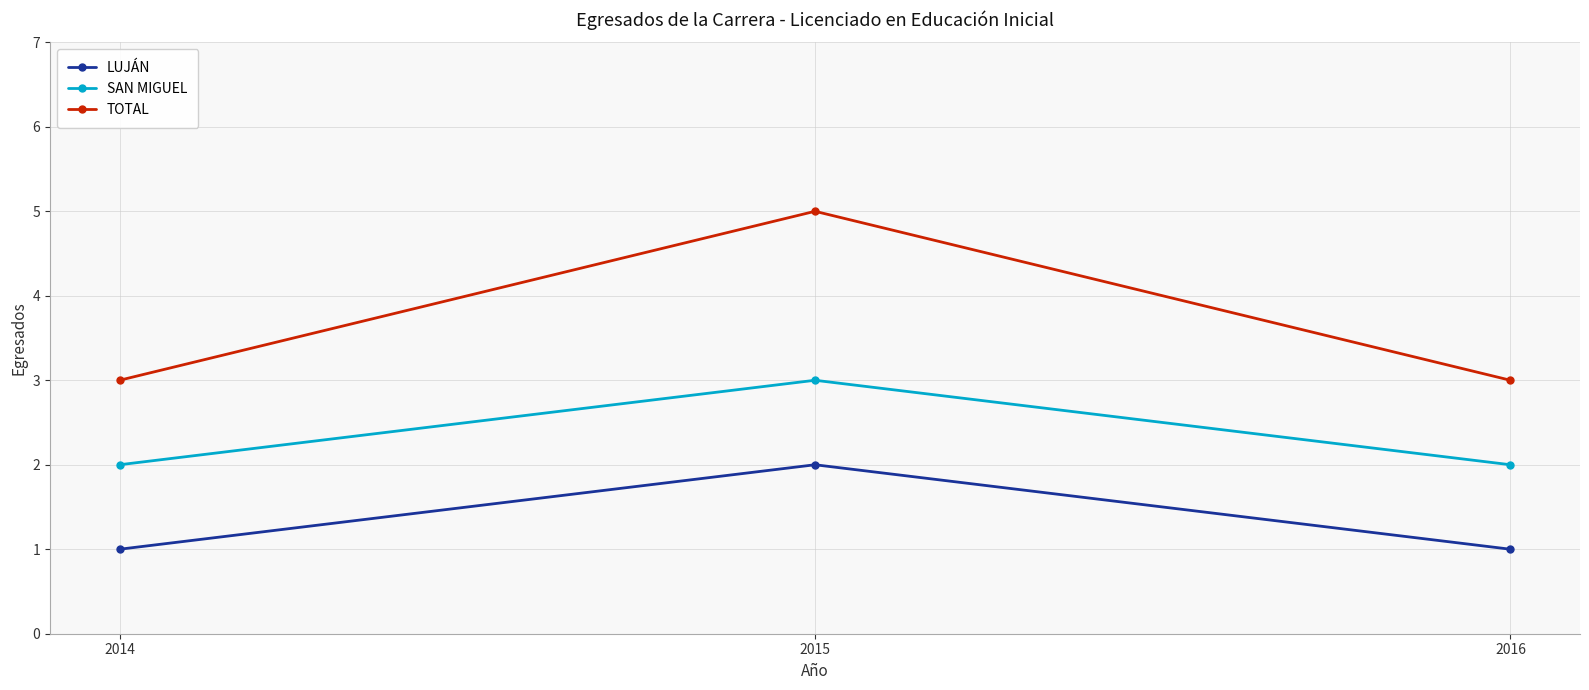

Is this an area chart (filled region under the line)?

No